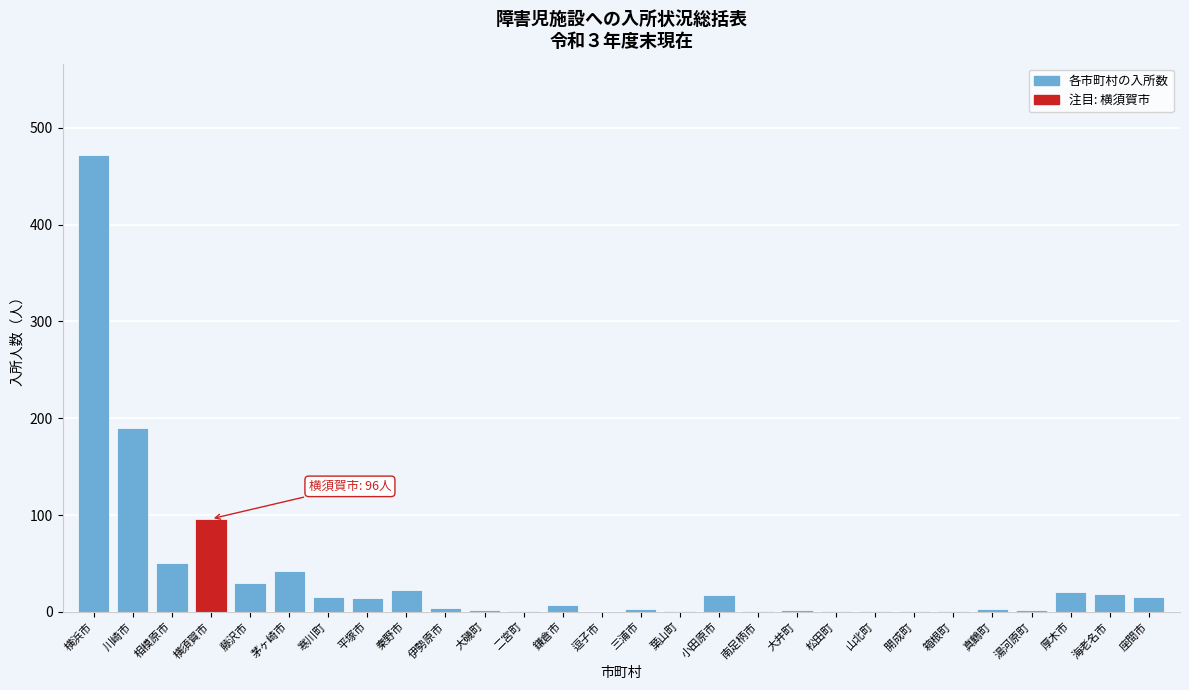

What is the sum of all values?

1032